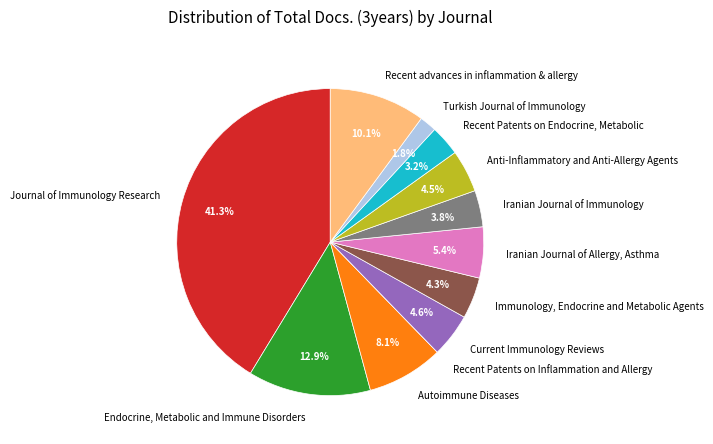

What is the largest slice in the pie chart?

Journal of Immunology Research